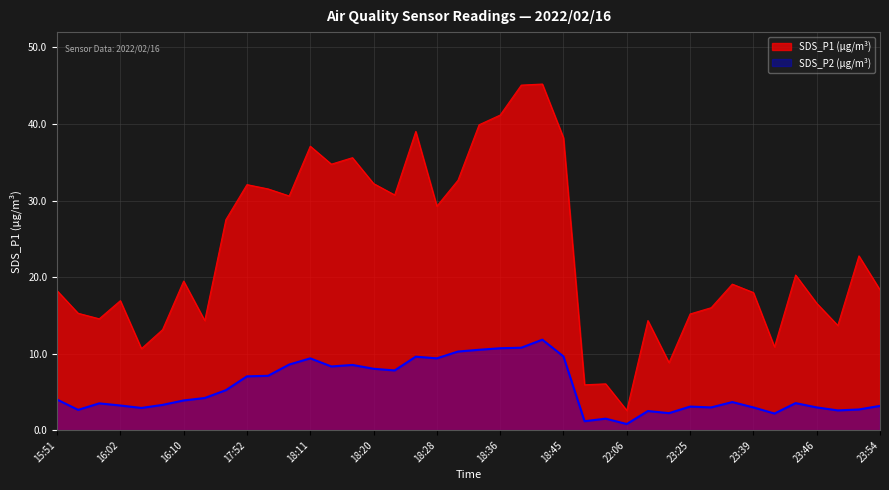

How many lines are shown in the chart?

2